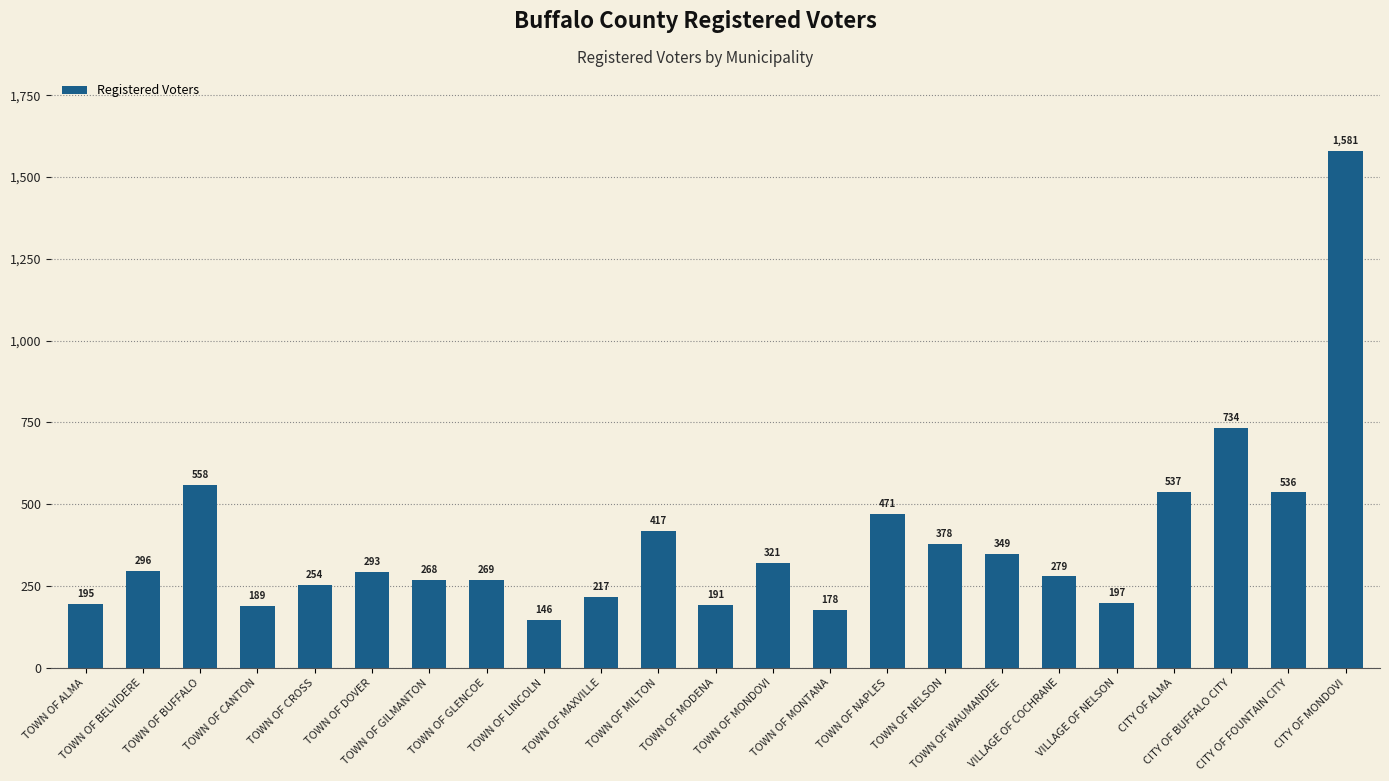

What is the sum of the values at TOWN OF WAUMANDEE and VILLAGE OF NELSON?

546